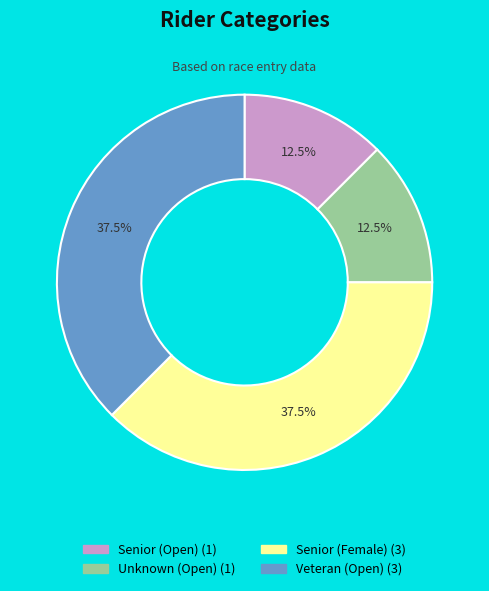

Do Senior (Open) and Unknown (Open) together represent more than half of the pie?

No